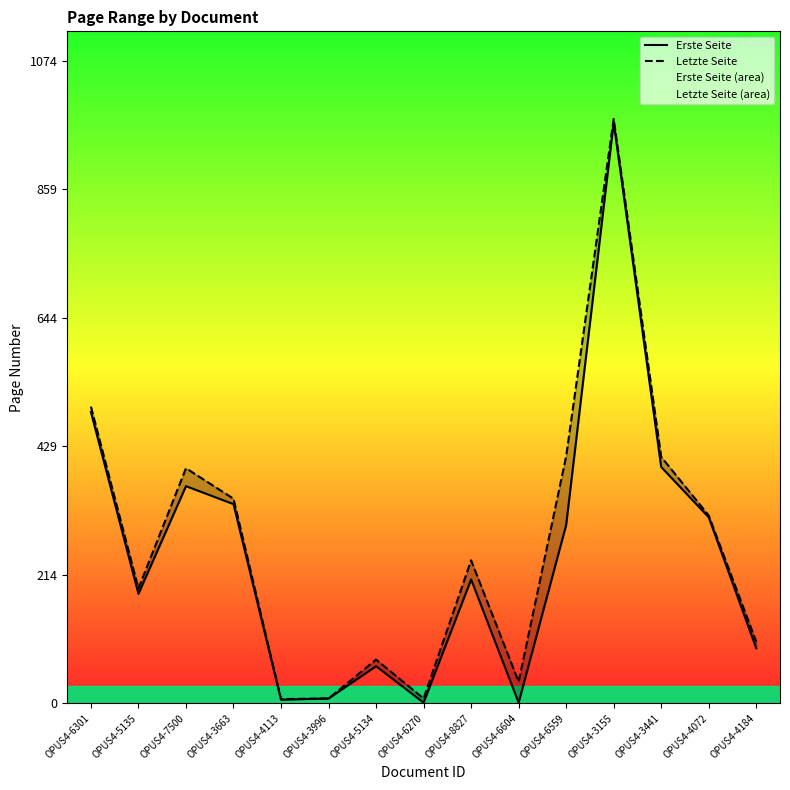

Reading left to right, extract all data points from this chart.

Erste Seite: OPUS4-6301=487	OPUS4-5135=183	OPUS4-7500=363	OPUS4-3663=333	OPUS4-4113=6	OPUS4-3996=8	OPUS4-5134=62	OPUS4-6270=1	OPUS4-8827=207	OPUS4-6604=1	OPUS4-6559=298	OPUS4-3155=971	OPUS4-3441=395	OPUS4-4072=311	OPUS4-4184=92
Letzte Seite: OPUS4-6301=496	OPUS4-5135=192	OPUS4-7500=393	OPUS4-3663=342	OPUS4-4113=7	OPUS4-3996=8	OPUS4-5134=73	OPUS4-6270=8	OPUS4-8827=239	OPUS4-6604=36	OPUS4-6559=413	OPUS4-3155=977	OPUS4-3441=412	OPUS4-4072=314	OPUS4-4184=103